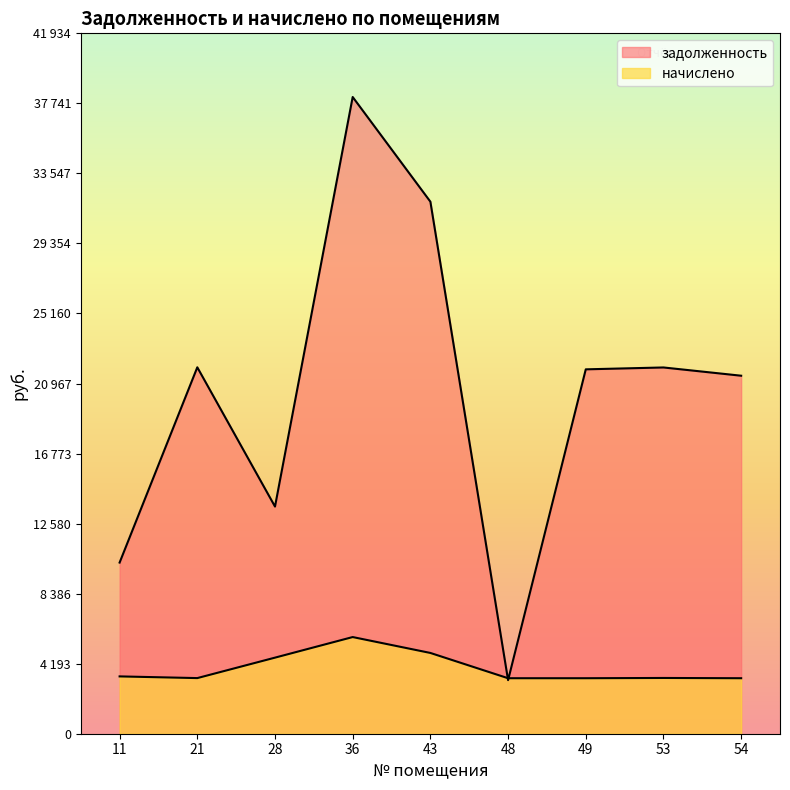

What is the total value across all series at 49?

25139.7